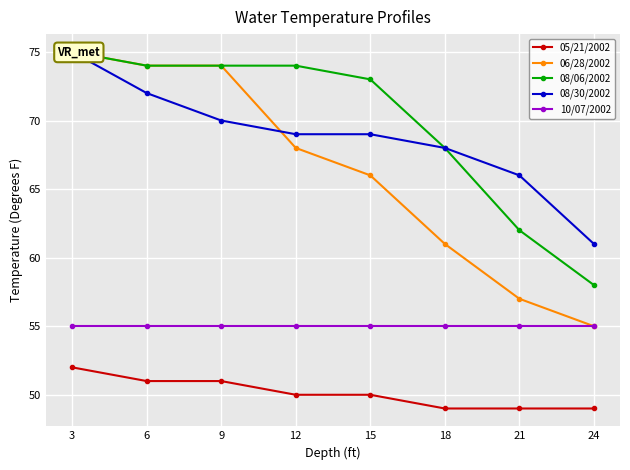

What is the spread (max minus min) of values at 21?

17